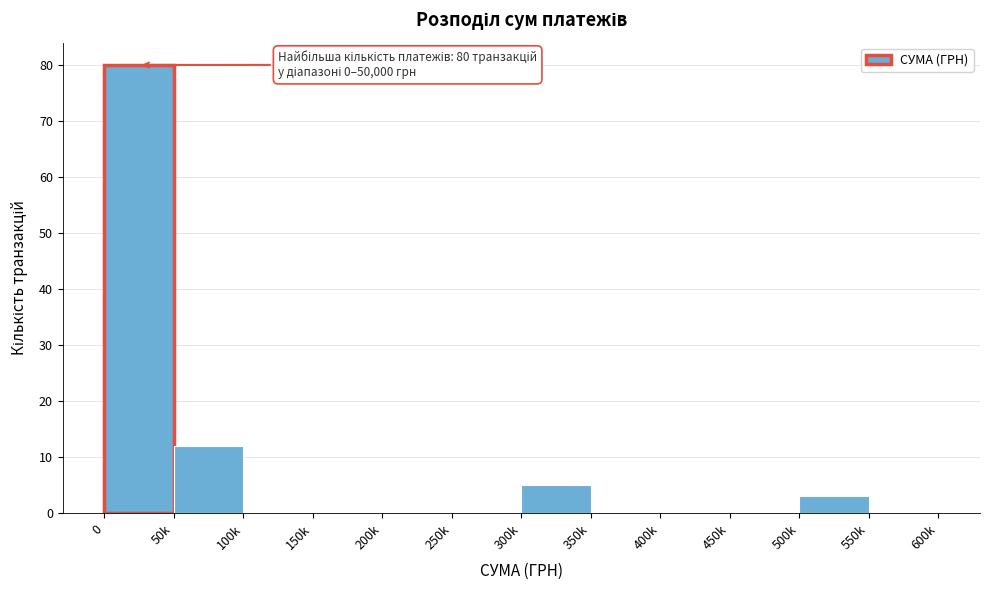

Reading left to right, what are all the values shown in this chart?

0=80	50k=12	100k=0	150k=0	200k=0	250k=0	300k=5	350k=0	400k=0	450k=0	500k=3	550k=0